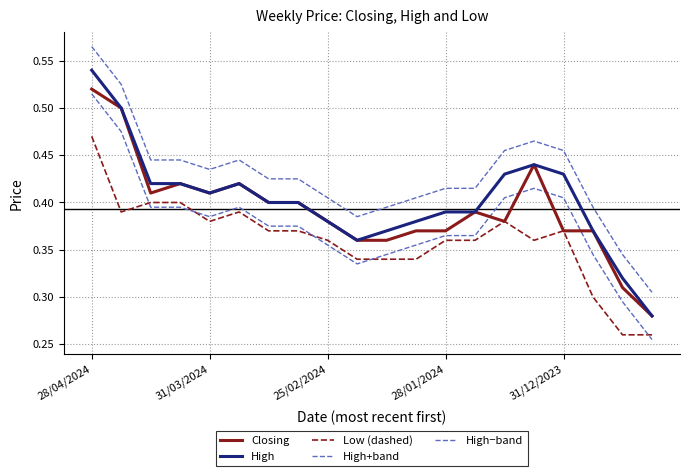

What is the sum of all Closing values?

7.9